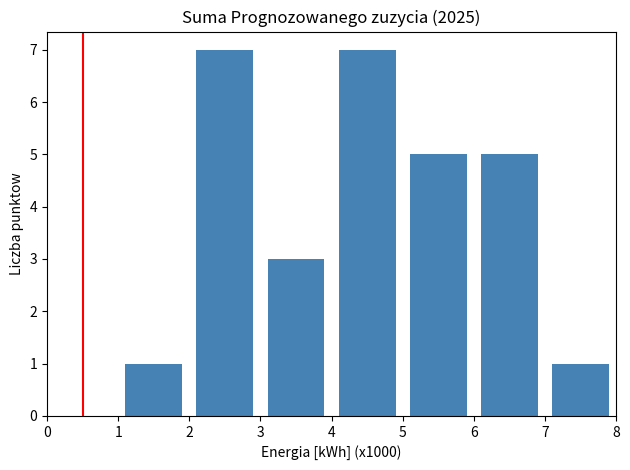

Reading left to right, list every bar in this chart as the range it spans on the x-axis followed by its height. The values are not printed on the chart, so give them approximately, as read against the axis.

0 to 1: 0
1 to 2: 1
2 to 3: 7
3 to 4: 3
4 to 5: 7
5 to 6: 5
6 to 7: 5
7 to 8: 1